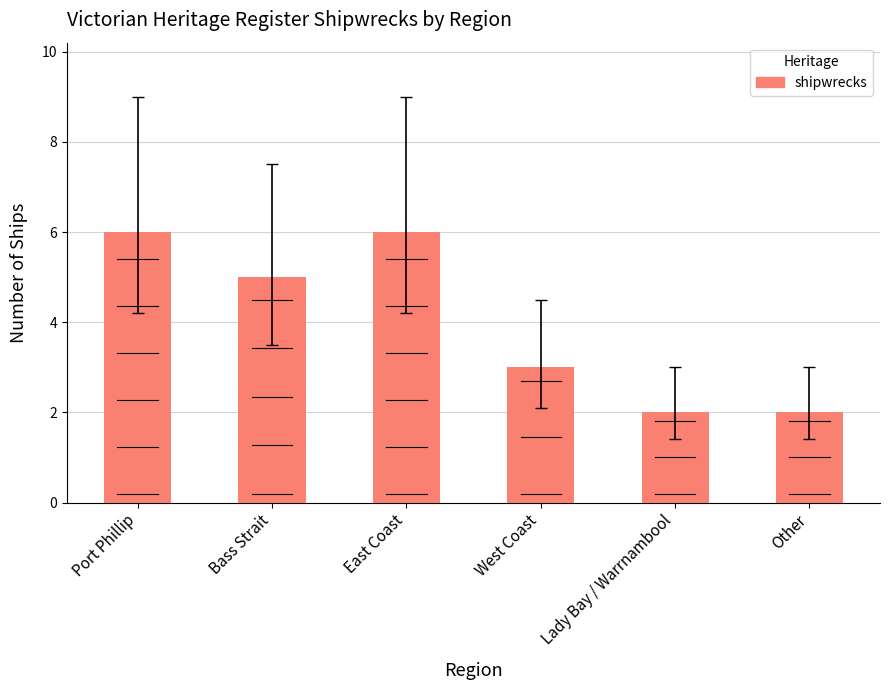

What is the average value?

4